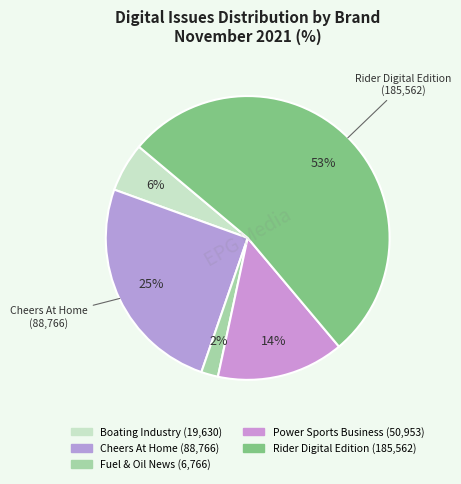

How many slices are in this pie chart?

5